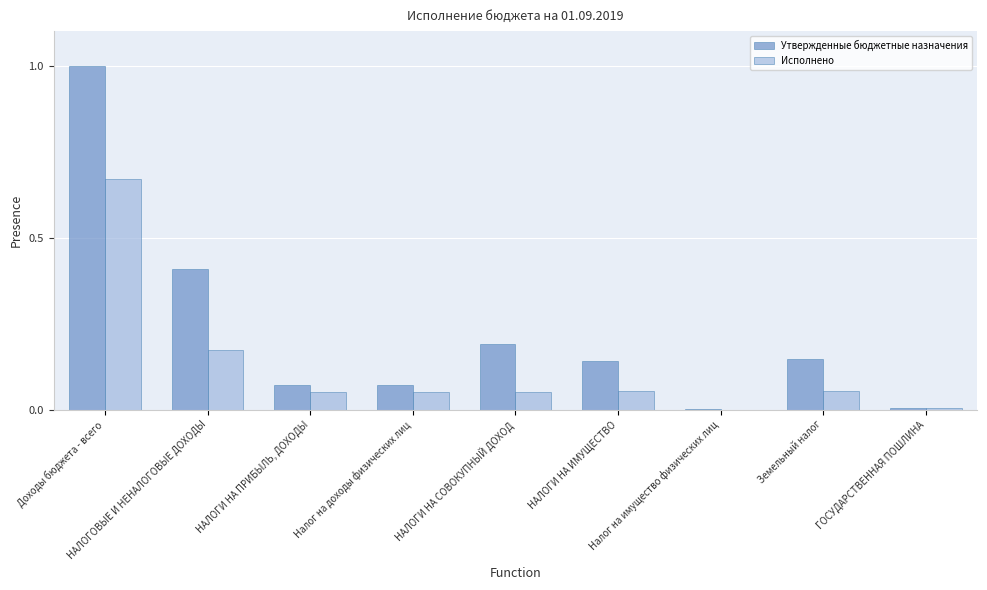

What is the sum of all Исполнено values?

1.1